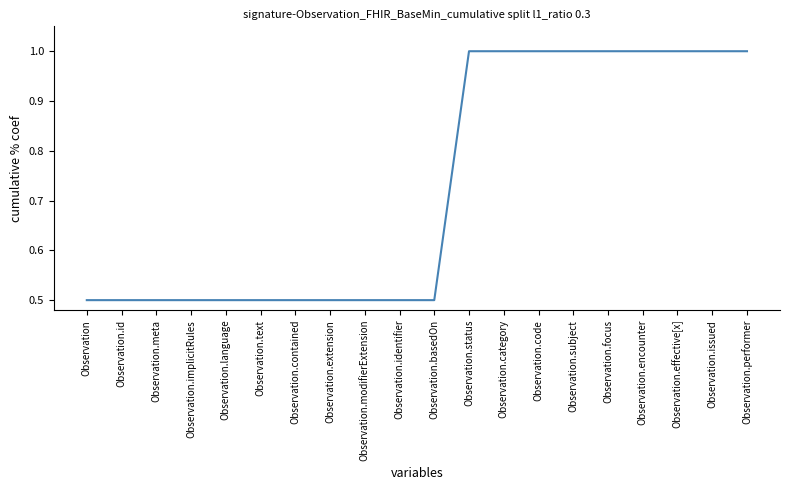

What is the minimum value shown in the chart?

0.5